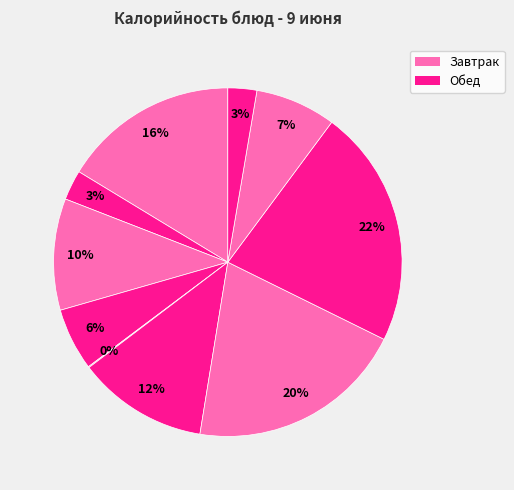

Which category has the smallest portion of the pie?

Помидор свежий